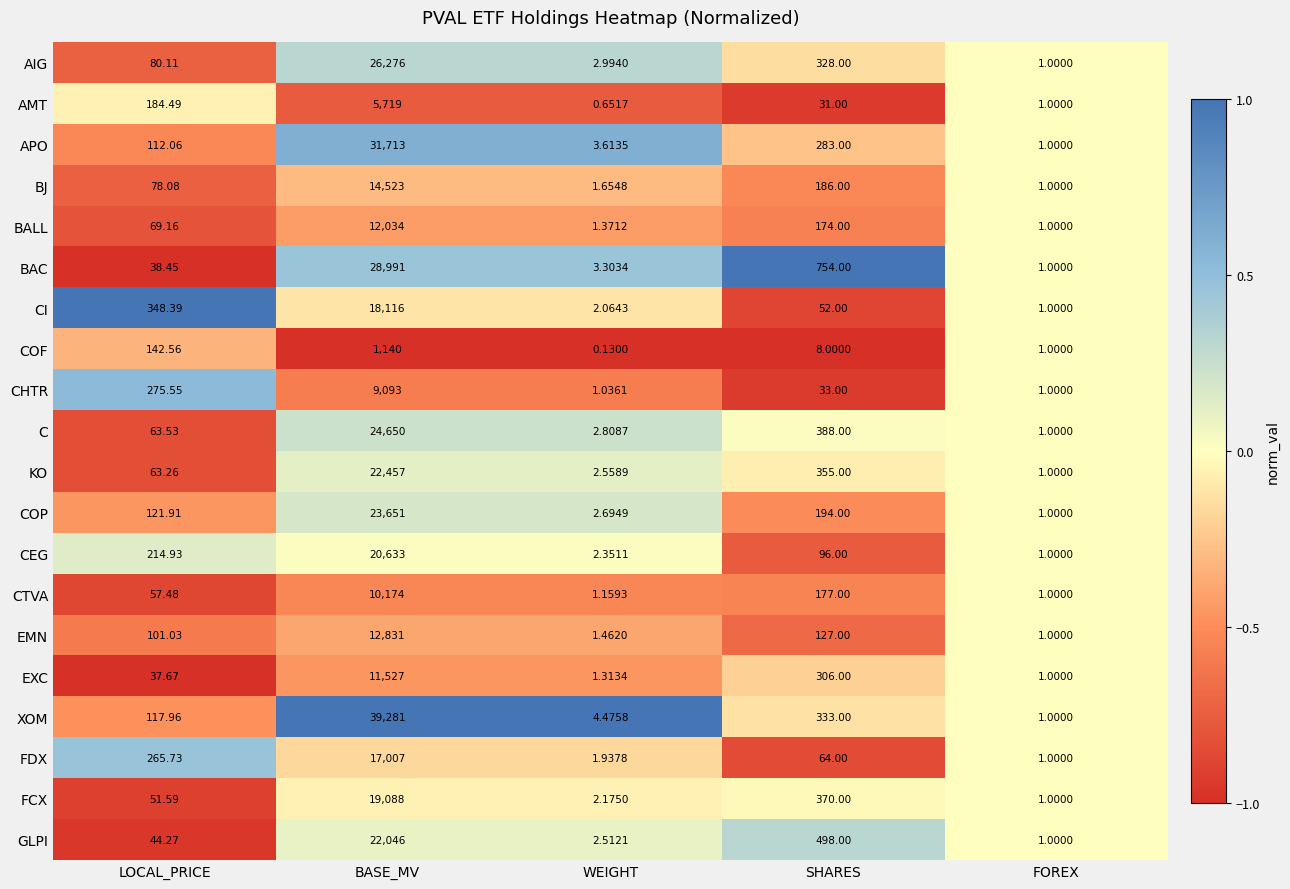

Rank the series at BASE_MV from lowest to highest value.

COF, AMT, CHTR, CTVA, EXC, BALL, EMN, BJ, FDX, CI, FCX, CEG, GLPI, KO, COP, C, AIG, BAC, APO, XOM